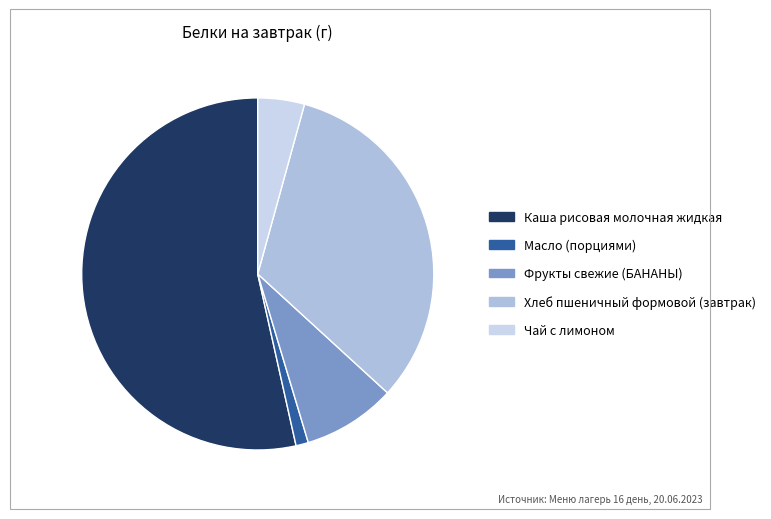

Is the sum of Чай с лимоном and Масло (порциями) greater than half?

No